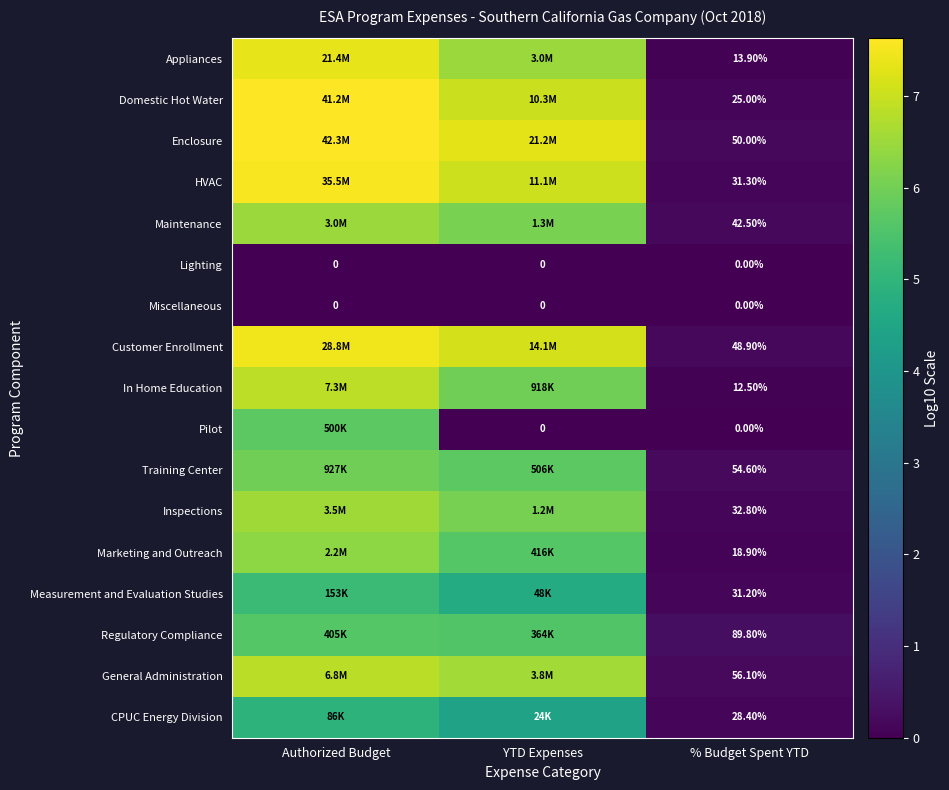

Is the value of Miscellaneous at YTD Expenses greater than the value of Enclosure at % Budget Spent YTD?

No